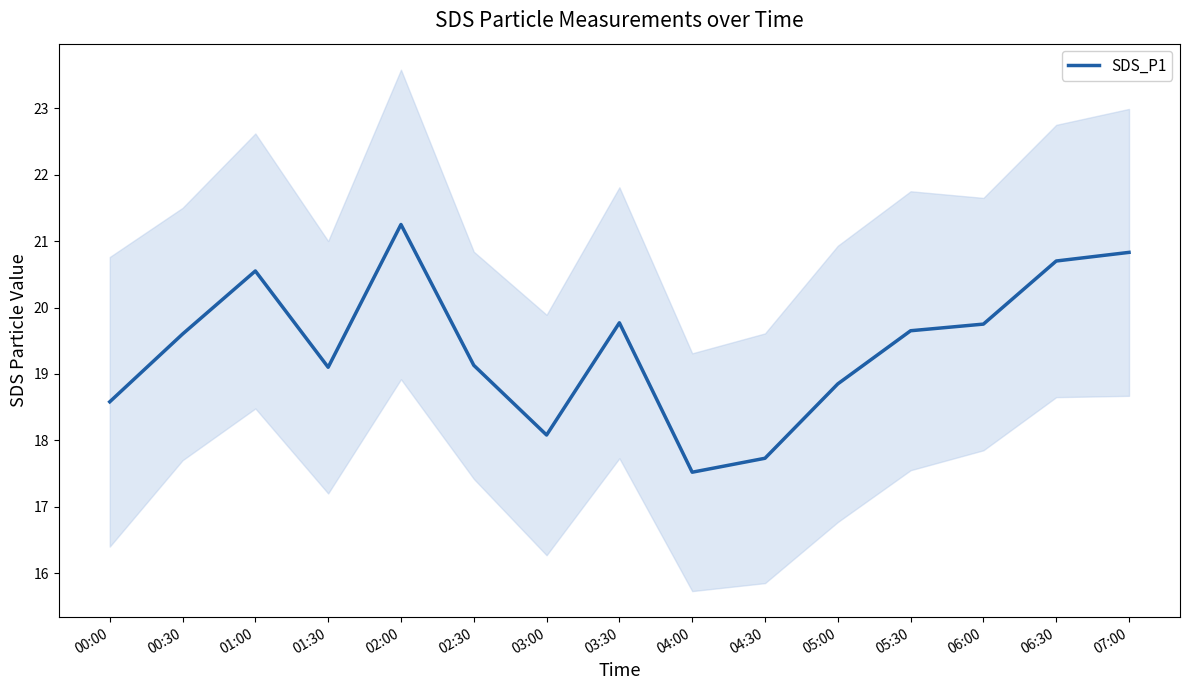

What is the difference between the maximum and minimum values?

3.7